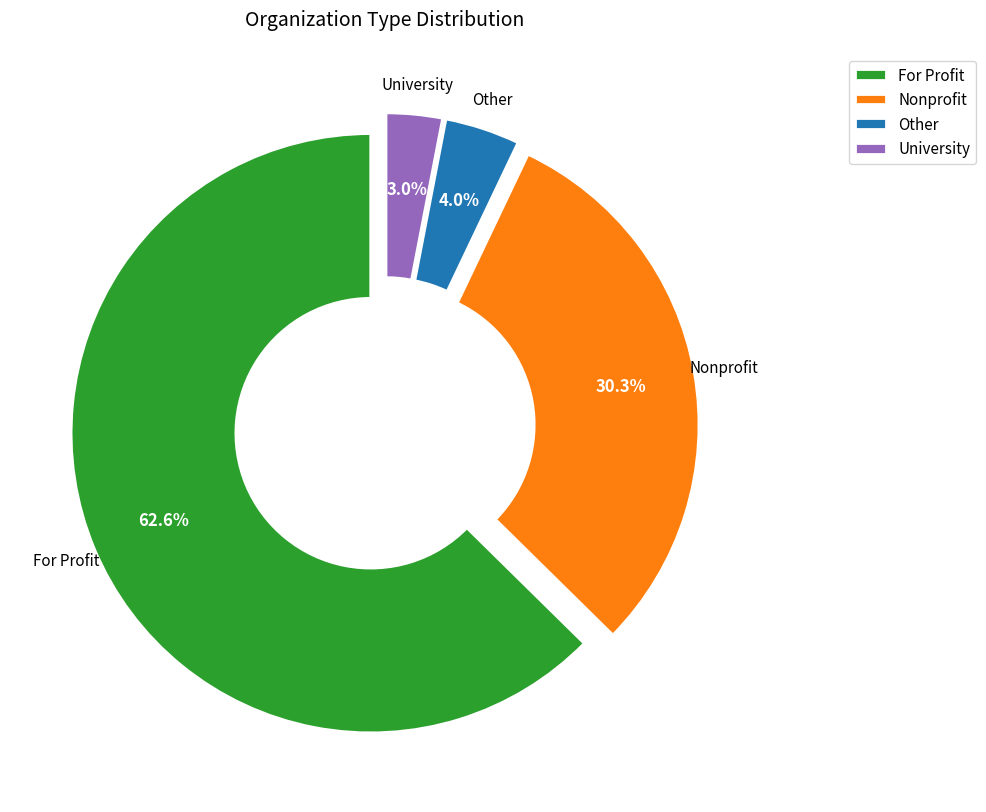

To the nearest percent, what portion does University represent?

3%